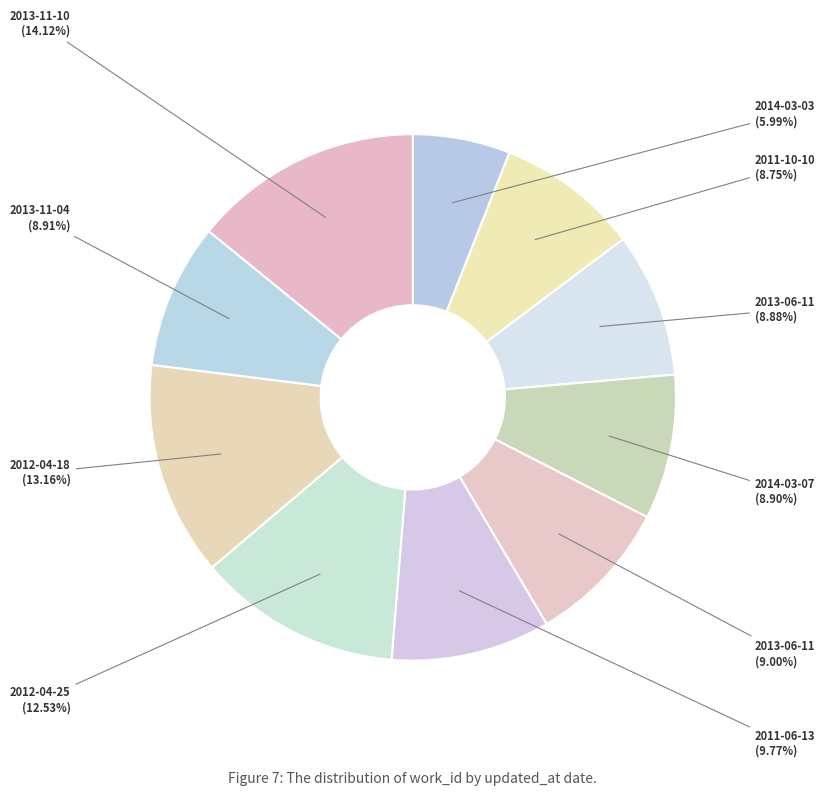

Is there a majority slice in this chart?

No